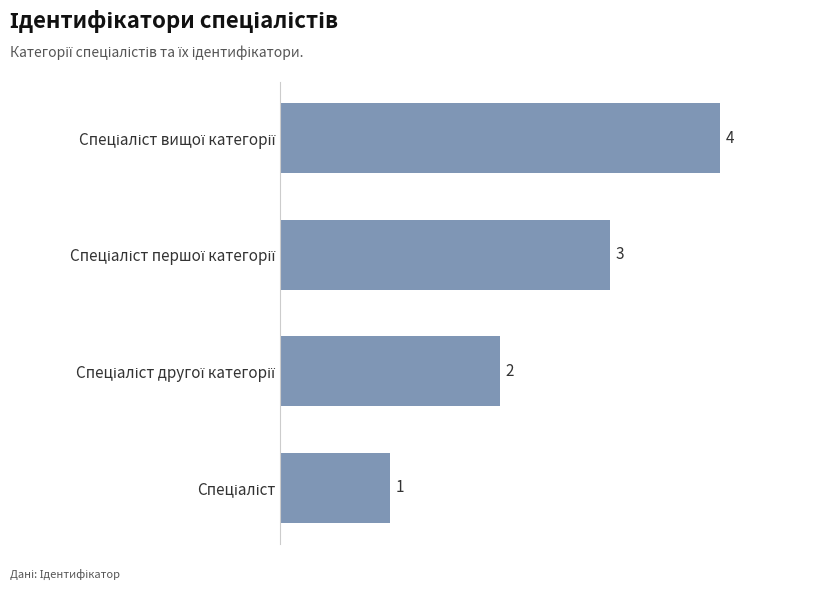

What is the maximum value shown in the chart?

4